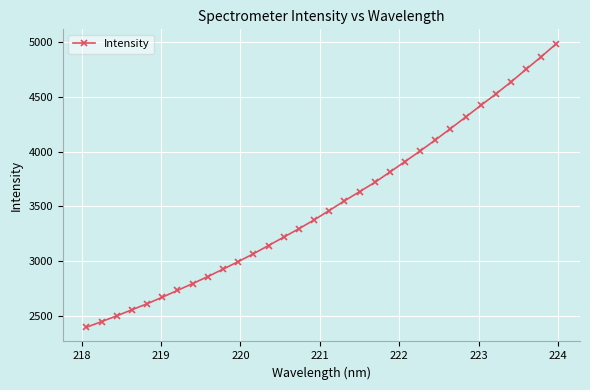

What is the minimum value shown in the chart?

2394.4